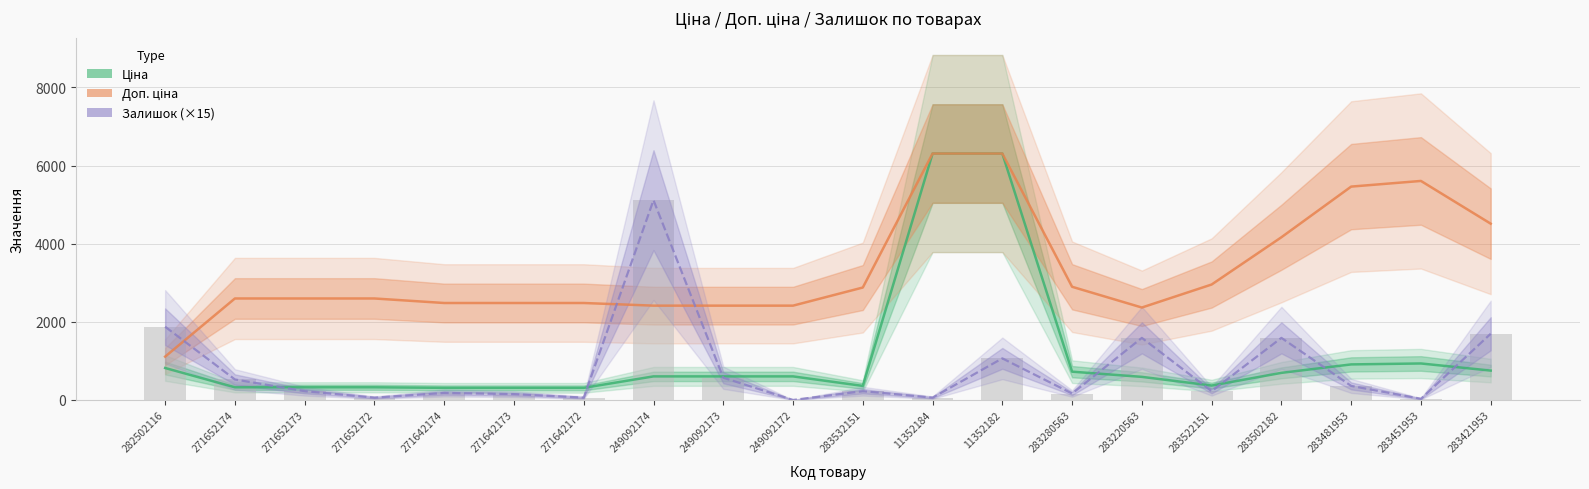

Rank the categories by Залишок (×15) value from highest to lowest.

249092174, 282502116, 283421953, 283220563, 283502182, 11352182, 249092173, 271652174, 283481953, 271652173, 283532151, 283522151, 271642174, 283280563, 271642173, 271652172, 271642172, 11352184, 283451953, 249092172